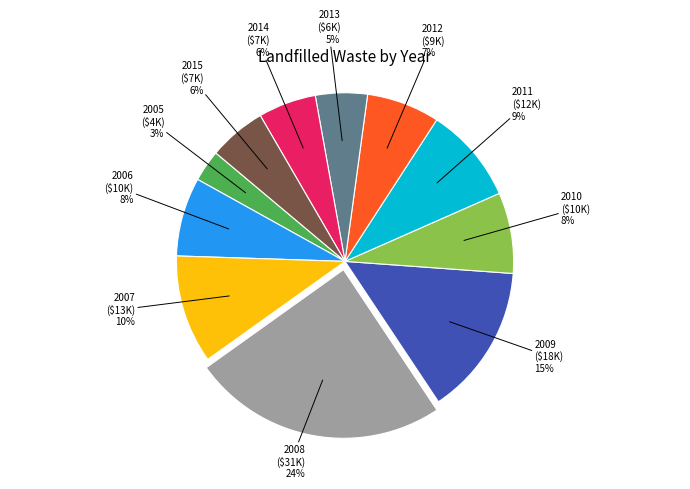

Does any single category account for the majority?

No